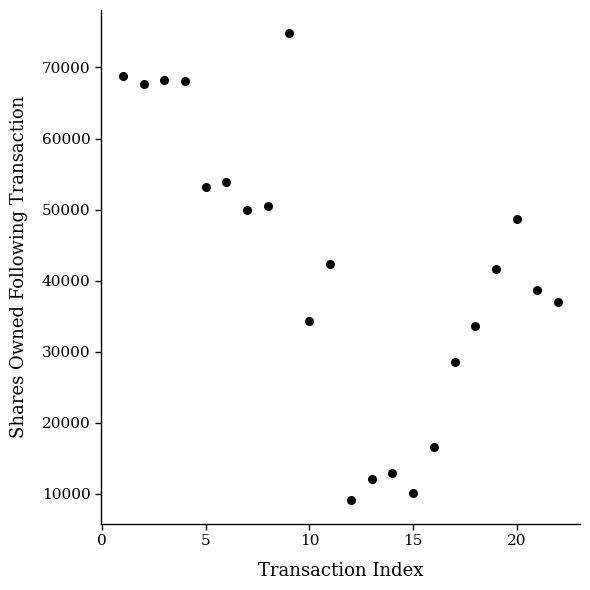

What is the range of Y values (max minus min)?

65689